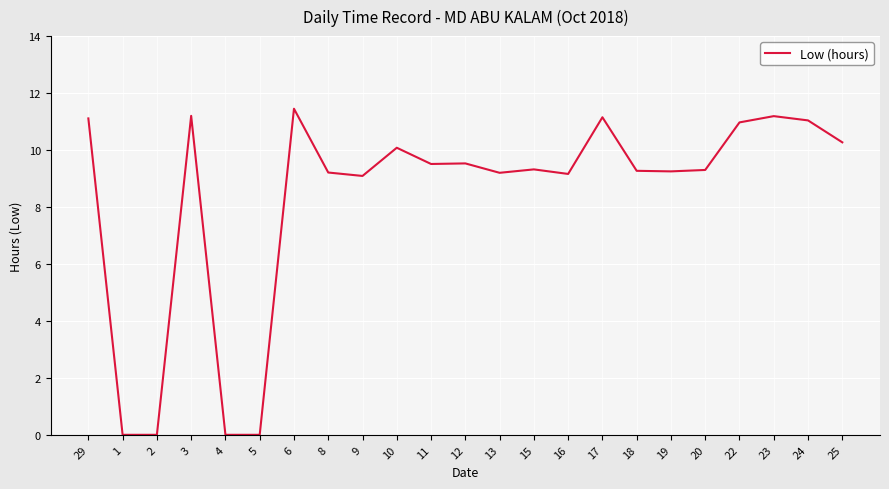

True or false: the data has more than 1 interior local peaks.

True